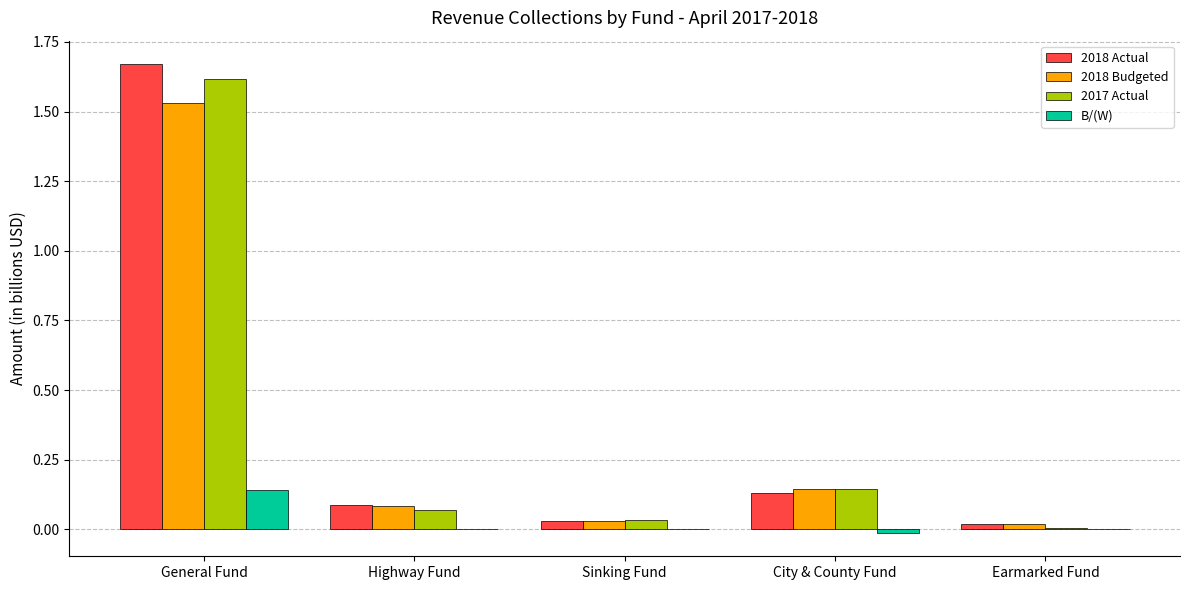

True or false: 2017 Actual has a value of 1.6 at General Fund.

True